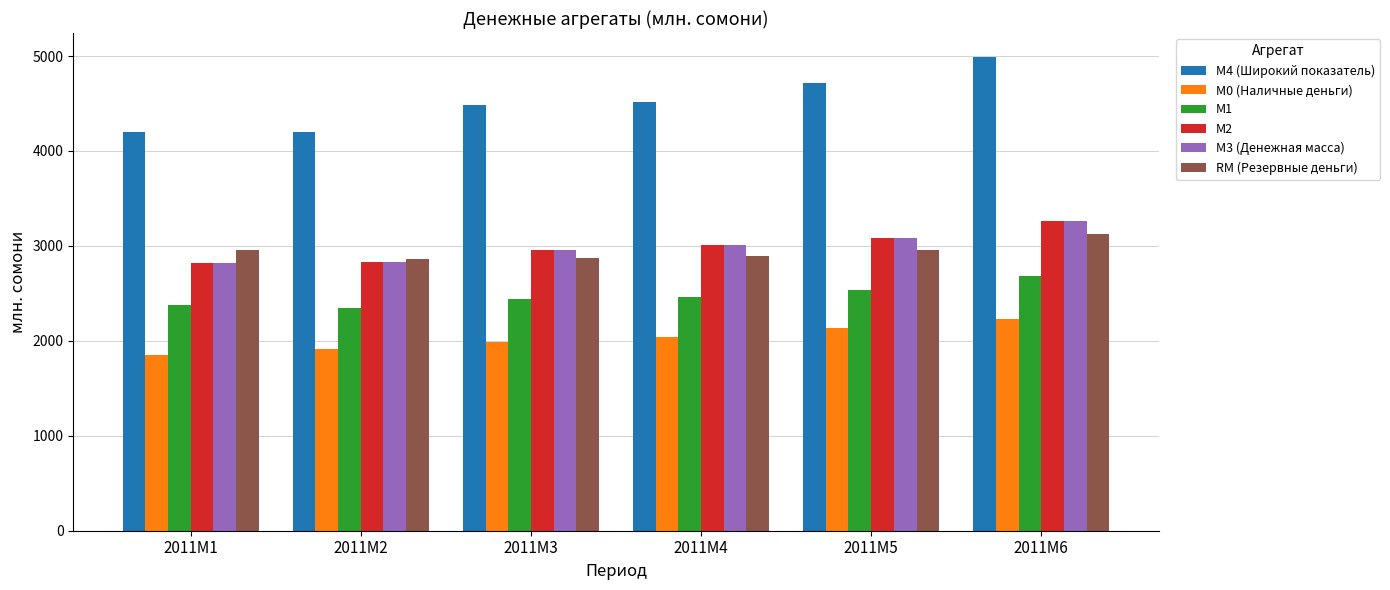

What is the spread (max minus min) of values at 2011M1?

2348.0